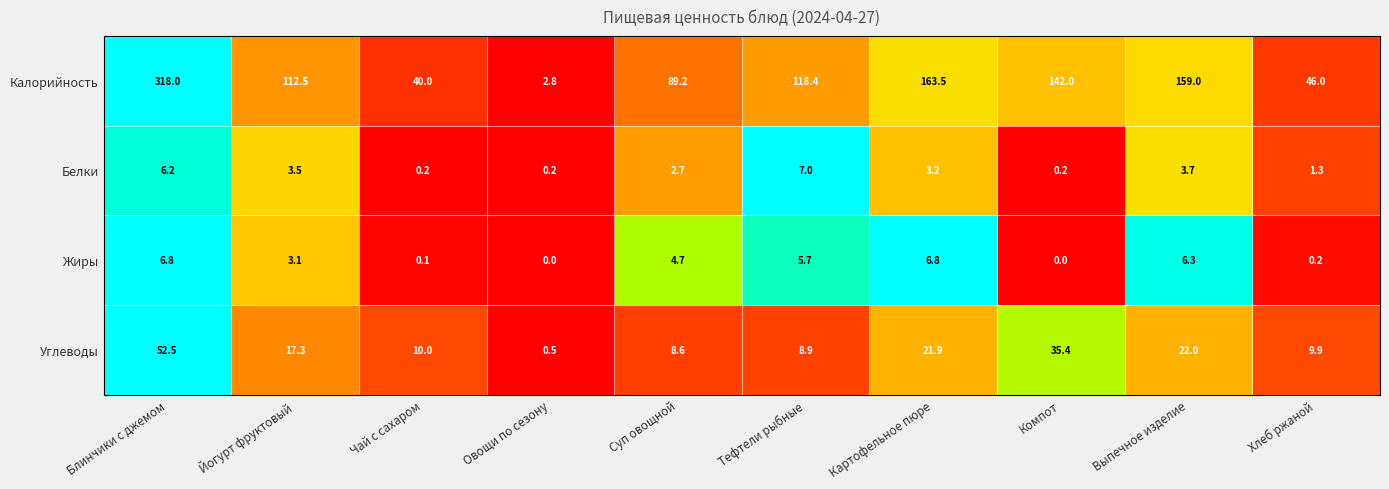

Rank the series at Компот from highest to lowest value.

Калорийность, Углеводы, Белки, Жиры